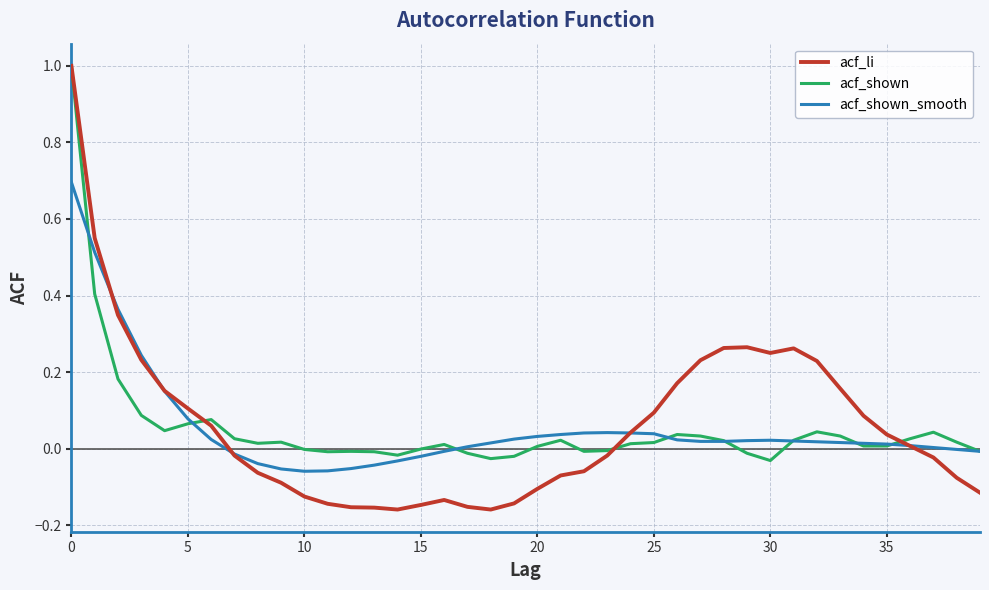

What is the highest value of the acf_shown series?

1.0